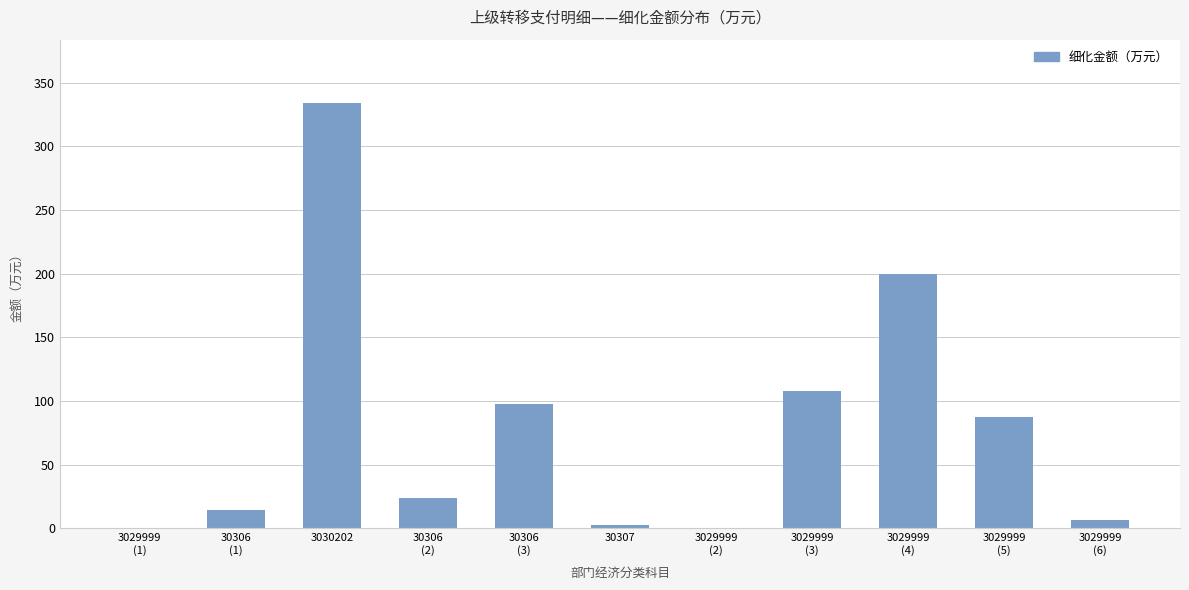

What is the sum of all values?

874.9